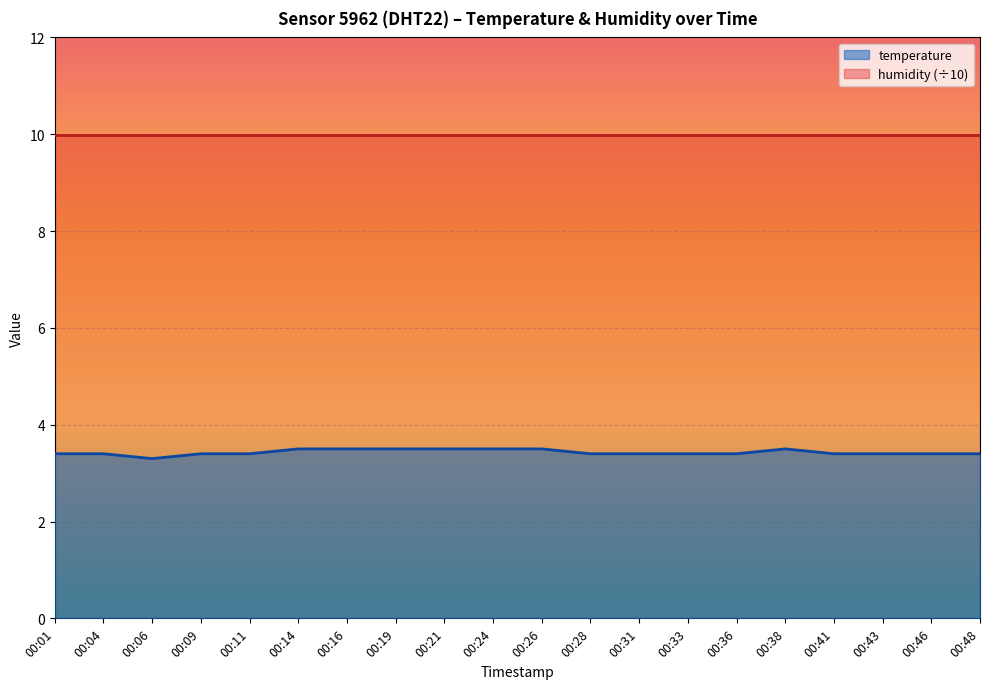

How many interior local peaks (higher than both neighbors) does the data have?

1